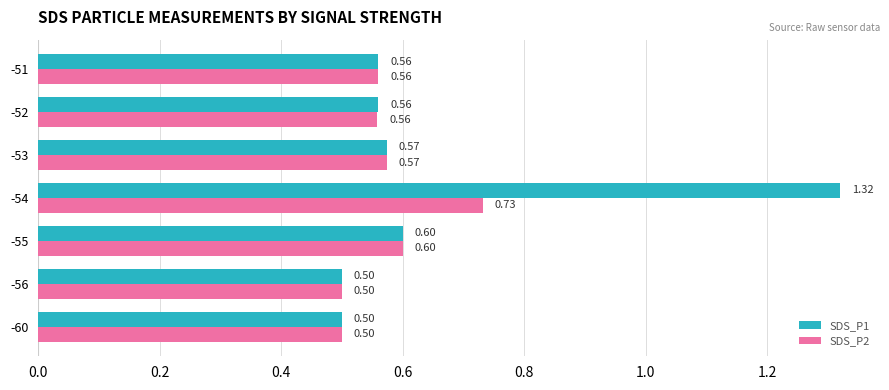

What is the average value of the SDS_P2 series?

0.6